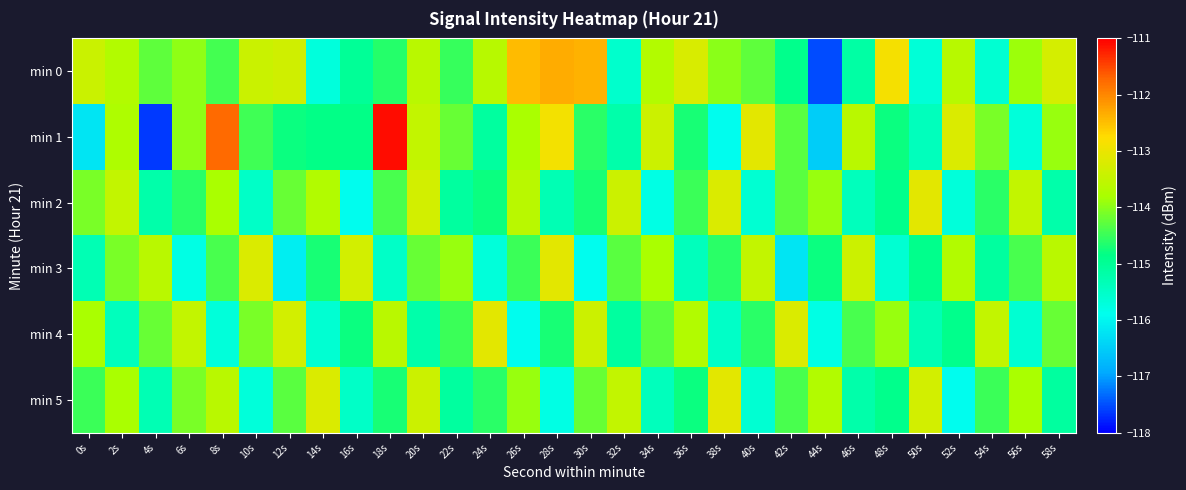

What is the spread (max minus min) of values at 4s?

4.0